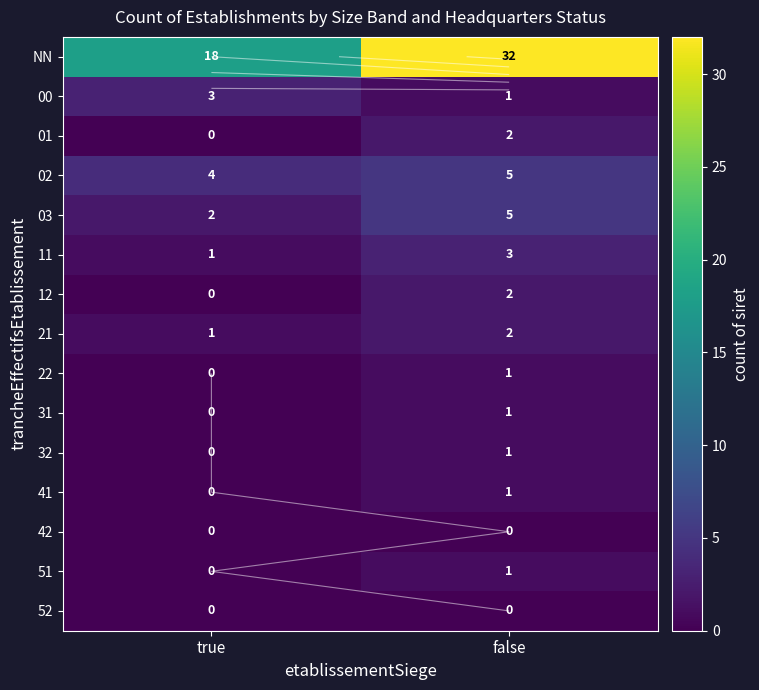

Which category has the highest value in the 02 series?

false